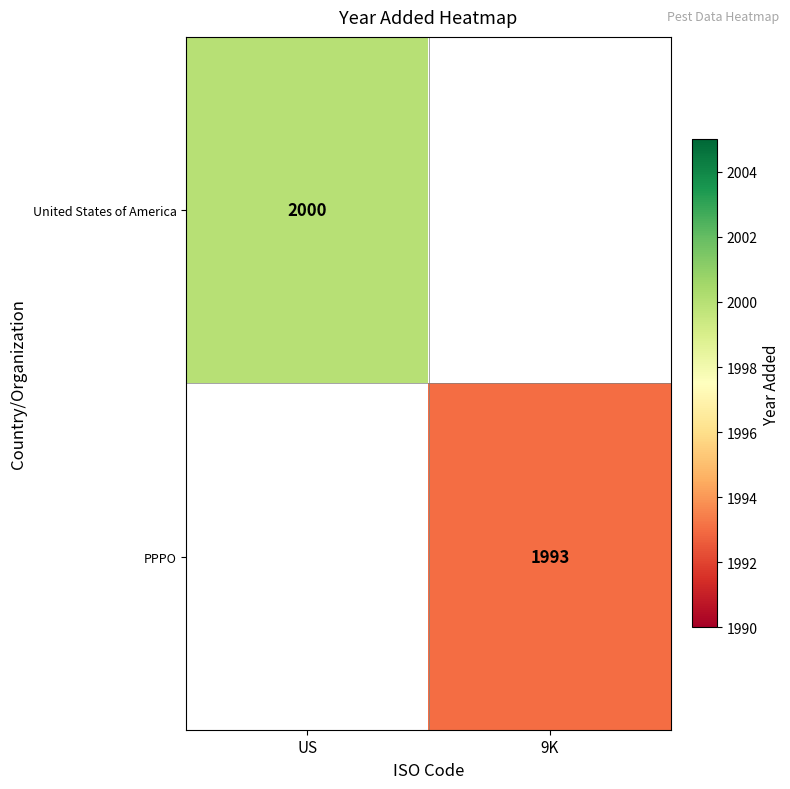

At how many categories does at least one series exceed 1996?

1